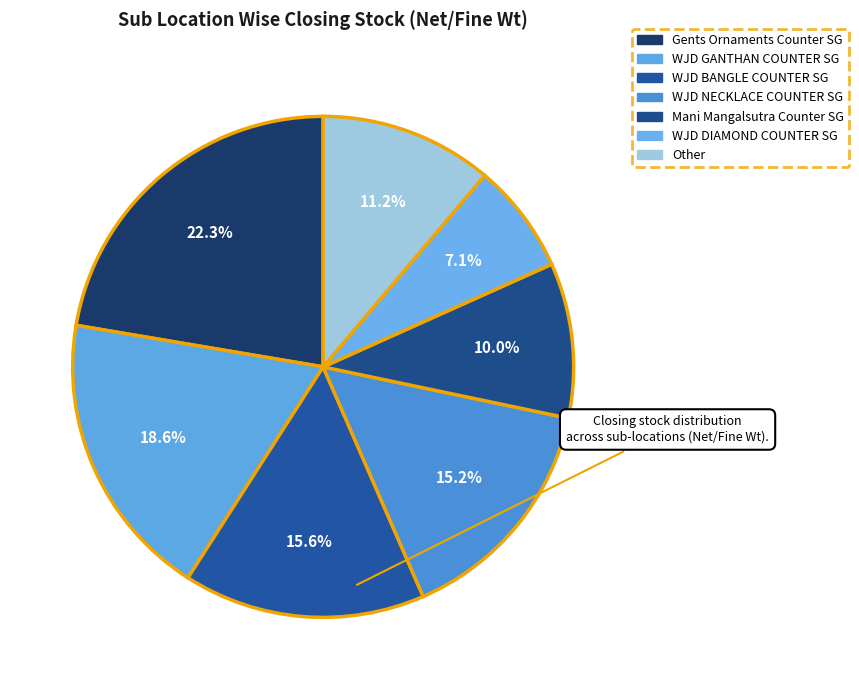

Count the number of slices in the pie.

7